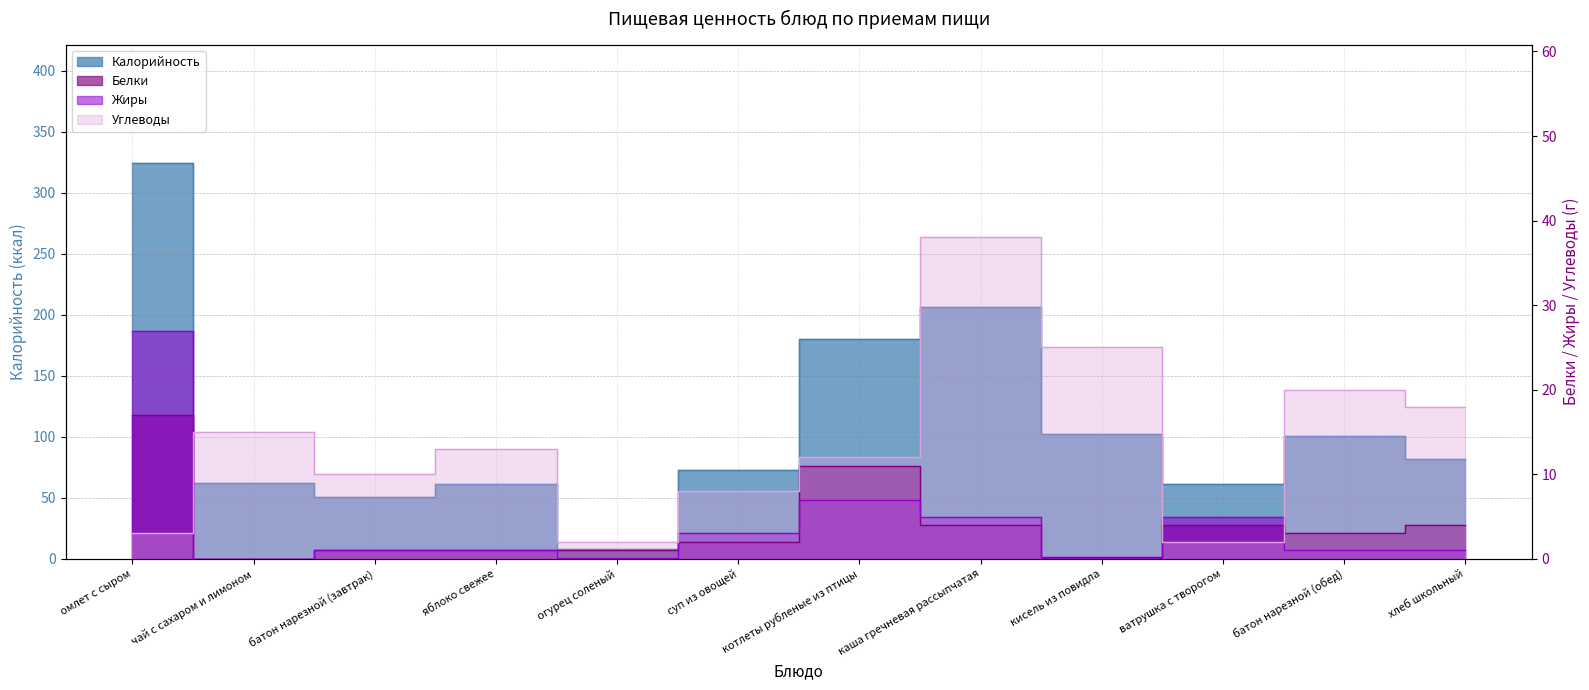

What is the difference between the maximum and minimum values in the Белки series?

17.0